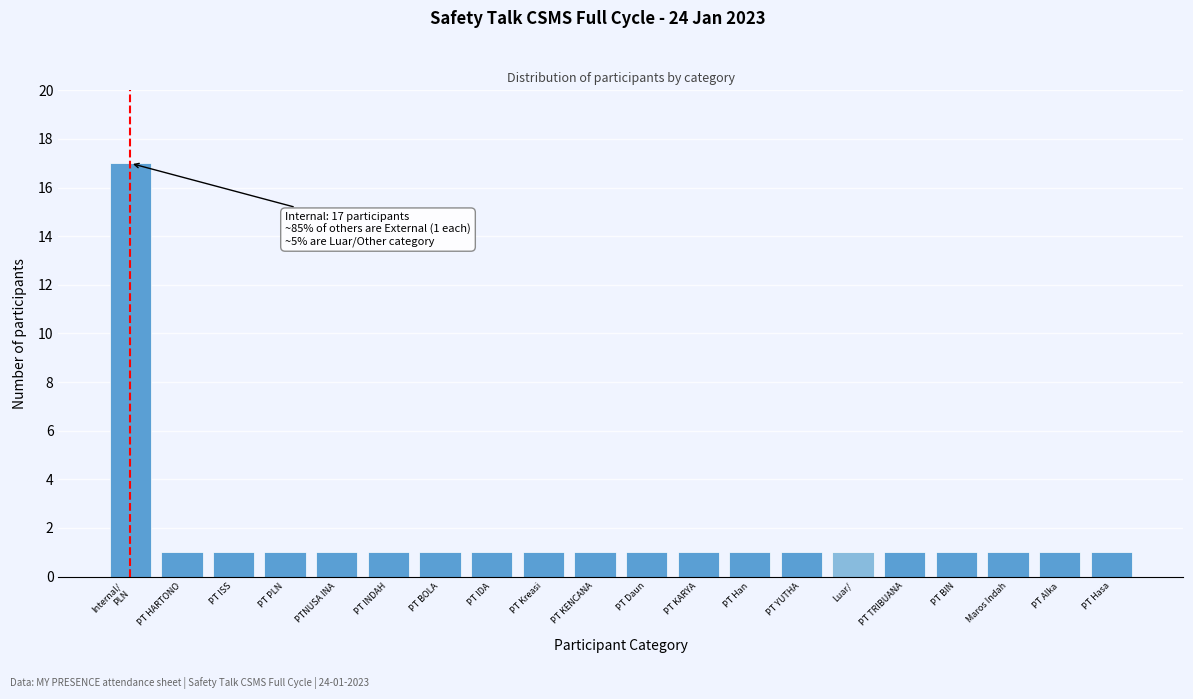

Reading right to left, list all the values displayed in this chart.

1	1	1	1	1	1	1	1	1	1	1	1	1	1	1	1	1	1	1	17